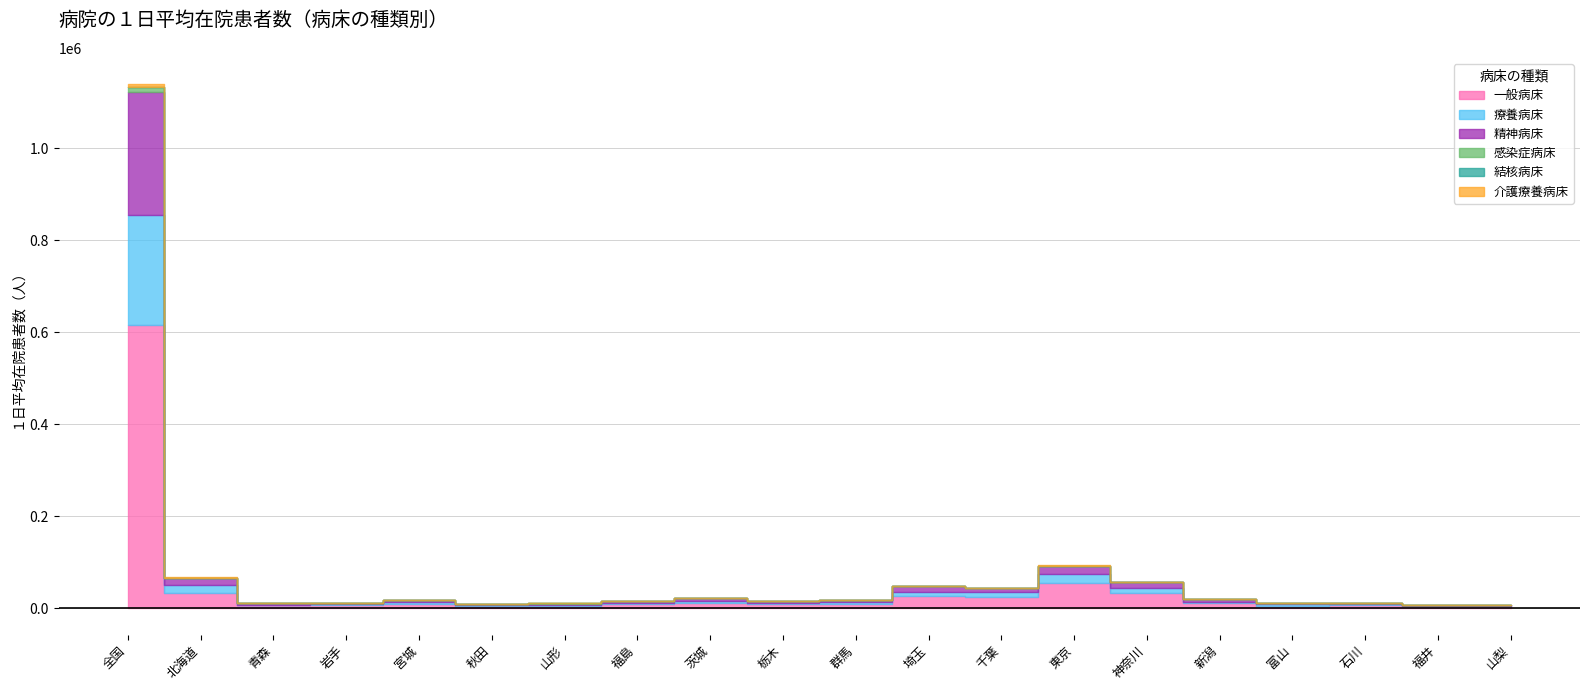

List the series in order of their peak value, lowest first.

結核病床, 介護療養病床, 感染症病床, 療養病床, 精神病床, 一般病床